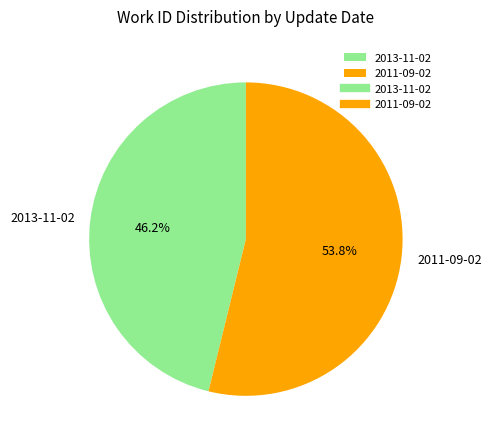

To the nearest percent, what portion does 2011-09-02 represent?

54%